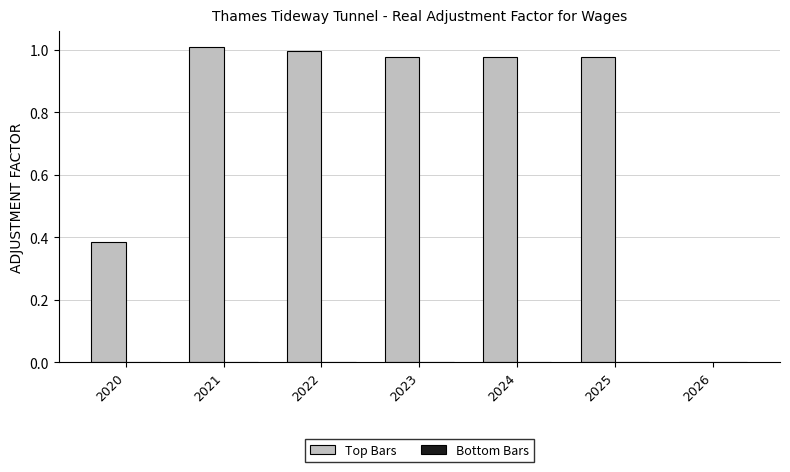

How many categories are shown in the chart?

7